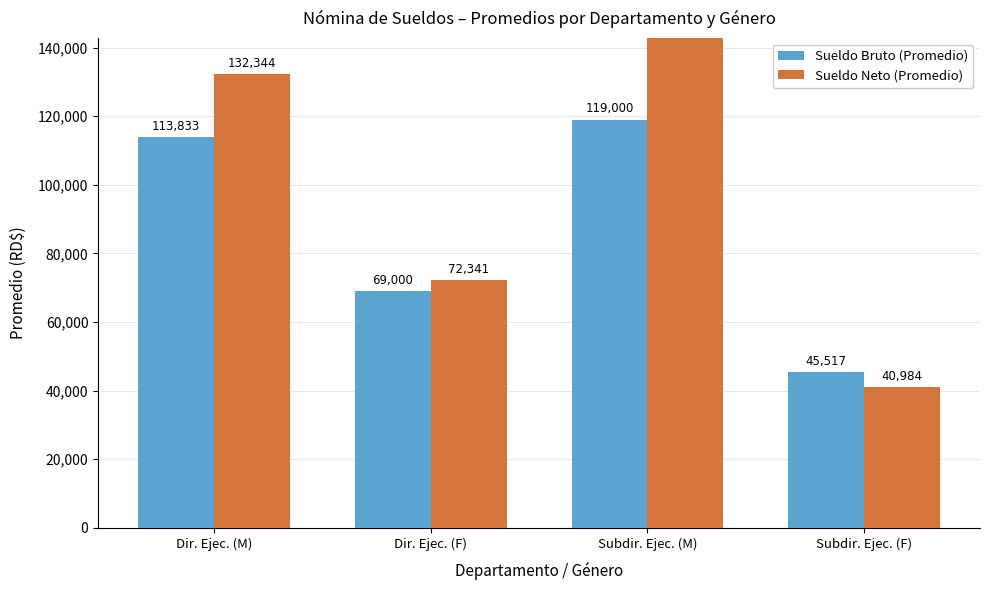

True or false: Sueldo Bruto (Promedio) has a value of 45516.7 at Subdir. Ejec. (F).

True